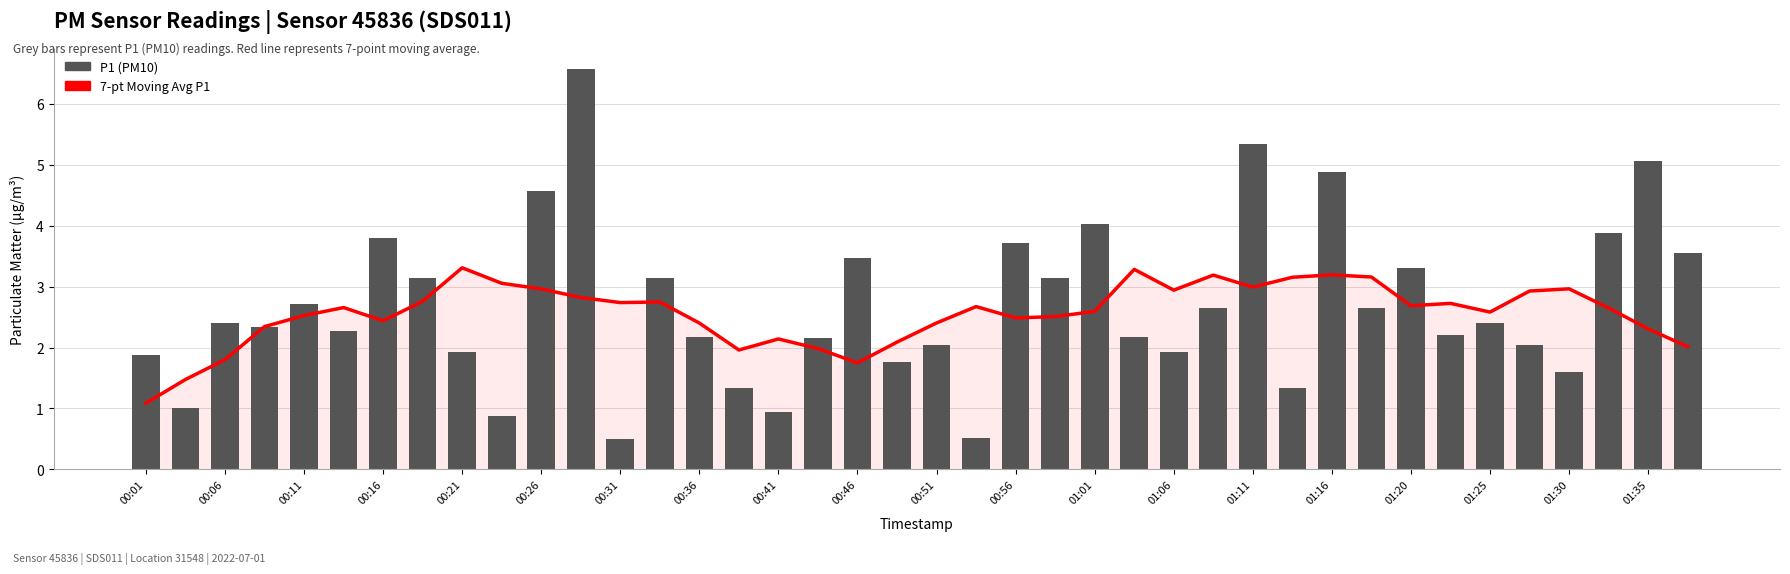

List the series in order of their overall mean, lowest first.

7-pt Moving Avg P1, P1 (PM10)